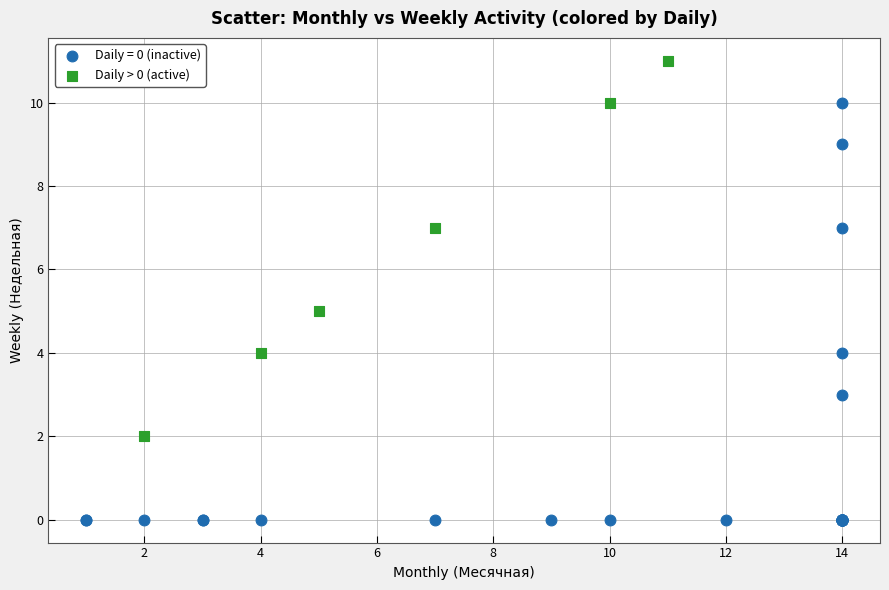

Which series has the largest Y range (max minus min)?

Daily = 0 (inactive)